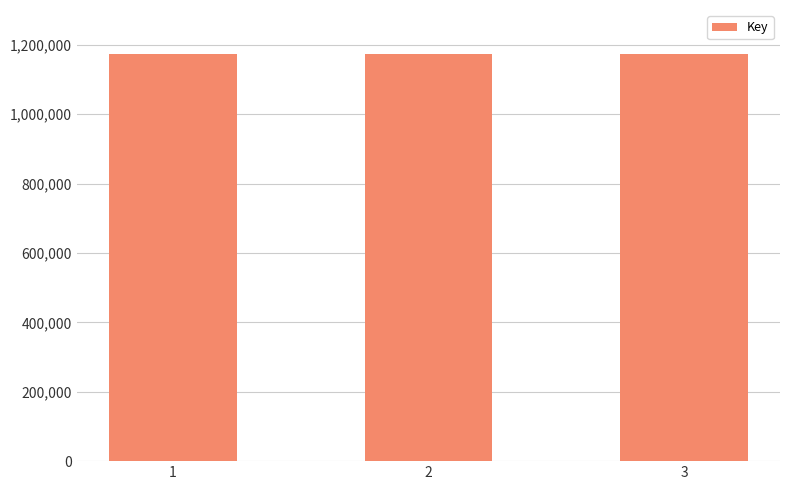

What is the sum of all values?

3523653